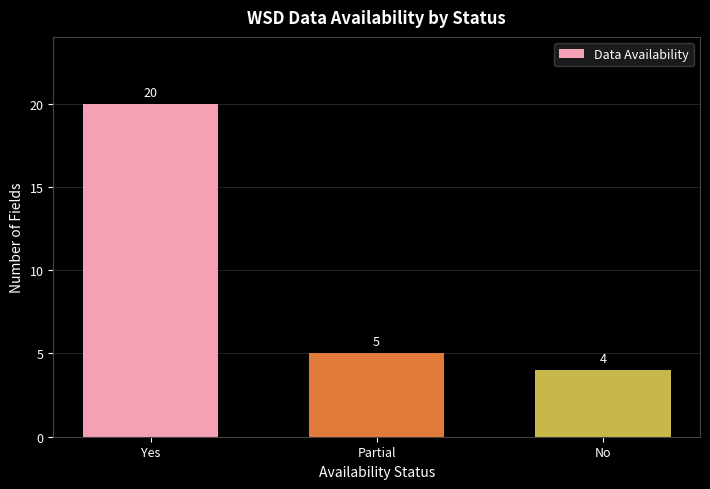

What is the difference between the maximum and second lowest values?

15